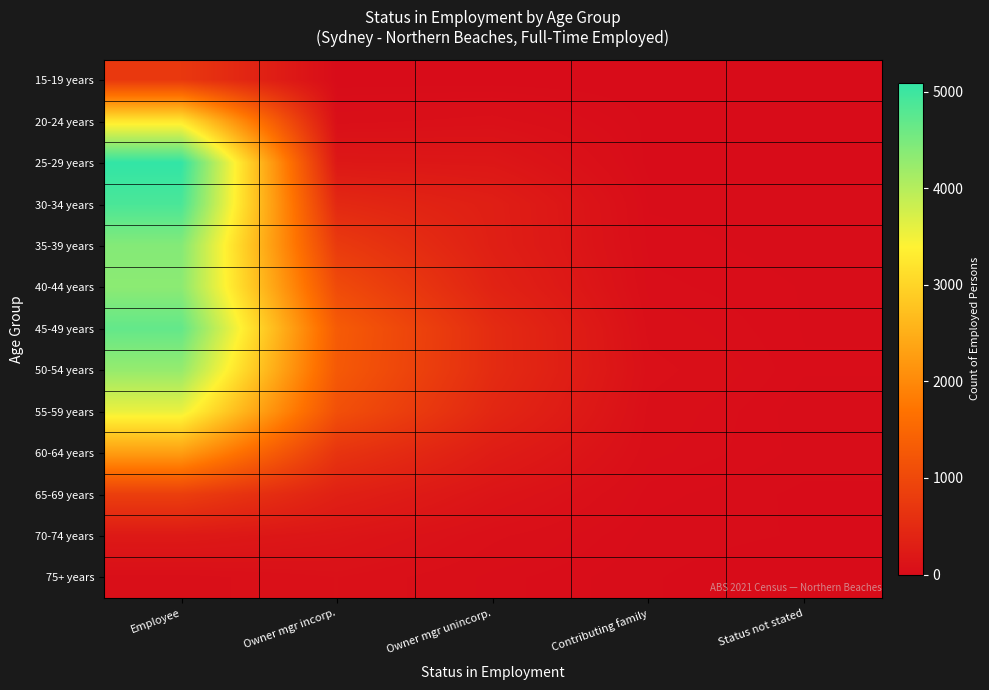

Reading left to right, transcribe all the data shown in this chart.

15-19 years: Employee=726	Owner mgr incorp.=0	Owner mgr unincorp.=0	Contributing family=0	Status not stated=0
20-24 years: Employee=3242	Owner mgr incorp.=50	Owner mgr unincorp.=69	Contributing family=6	Status not stated=6
25-29 years: Employee=5089	Owner mgr incorp.=191	Owner mgr unincorp.=175	Contributing family=4	Status not stated=7
30-34 years: Employee=4888	Owner mgr incorp.=468	Owner mgr unincorp.=308	Contributing family=18	Status not stated=12
35-39 years: Employee=4405	Owner mgr incorp.=764	Owner mgr unincorp.=316	Contributing family=26	Status not stated=14
40-44 years: Employee=4342	Owner mgr incorp.=1036	Owner mgr unincorp.=376	Contributing family=34	Status not stated=19
45-49 years: Employee=4683	Owner mgr incorp.=1316	Owner mgr unincorp.=515	Contributing family=51	Status not stated=19
50-54 years: Employee=4266	Owner mgr incorp.=1283	Owner mgr unincorp.=517	Contributing family=69	Status not stated=21
55-59 years: Employee=3559	Owner mgr incorp.=1119	Owner mgr unincorp.=440	Contributing family=53	Status not stated=13
60-64 years: Employee=2273	Owner mgr incorp.=663	Owner mgr unincorp.=272	Contributing family=44	Status not stated=16
65-69 years: Employee=831	Owner mgr incorp.=338	Owner mgr unincorp.=141	Contributing family=24	Status not stated=7
70-74 years: Employee=214	Owner mgr incorp.=152	Owner mgr unincorp.=65	Contributing family=15	Status not stated=9
75+ years: Employee=50	Owner mgr incorp.=80	Owner mgr unincorp.=35	Contributing family=11	Status not stated=0